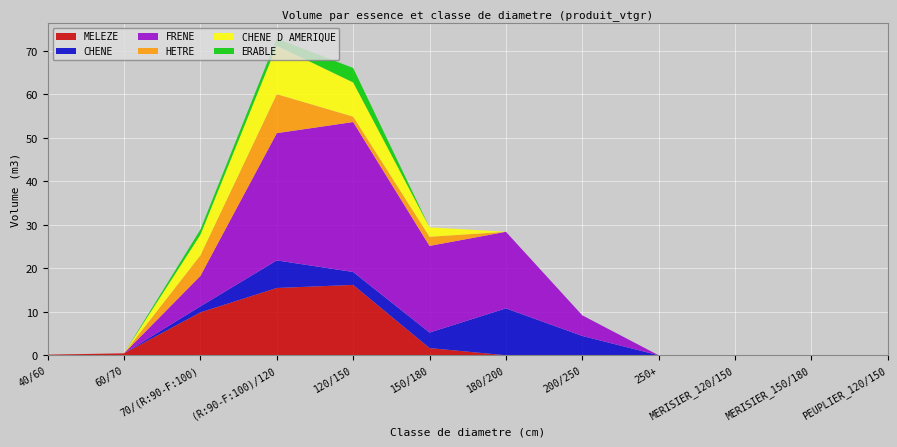

Reading left to right, what are all the values shown in this chart?

MELEZE: 0.1	0.5	9.9	15.5	16.2	1.7	0.0	0.0	0.0	0.0	0.0	0.0
CHENE: 0.0	0.0	1.4	6.3	3.0	3.6	10.8	4.5	0.0	0.0	0.0	0.0
FRENE: 0.0	0.0	7.0	29.3	34.5	19.9	17.6	4.7	0.0	0.0	0.0	0.0
HETRE: 0.0	0.0	4.7	9.0	1.2	2.1	0.0	0.0	0.0	0.0	0.0	0.0
CHENE D AMERIQUE: 0.0	0.0	4.7	11.2	7.9	2.2	0.0	0.0	0.0	0.0	0.0	0.0
ERABLE: 0.0	0.0	1.2	1.6	3.3	0.0	0.0	0.0	0.0	0.0	0.0	0.0